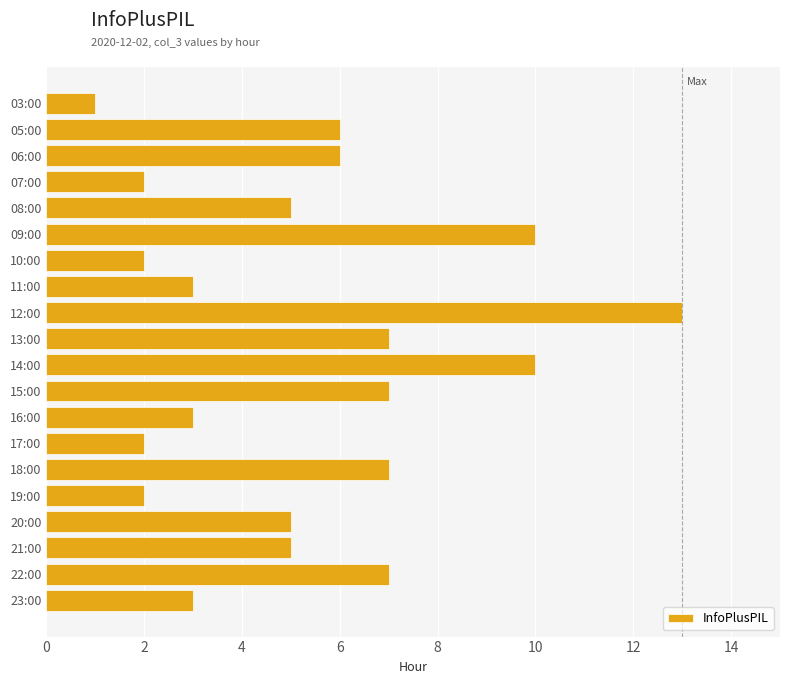

What is the sum of all values?

106